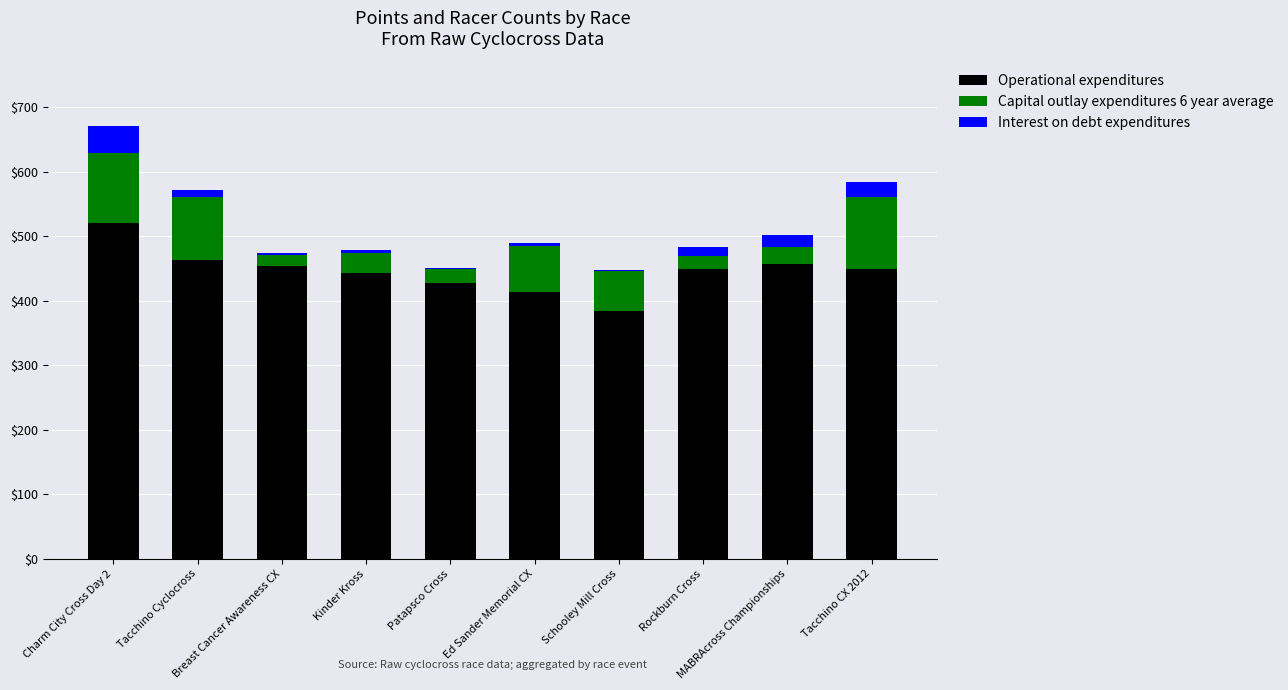

What are all the series names shown in the legend?

Operational expenditures, Capital outlay expenditures 6 year average, Interest on debt expenditures